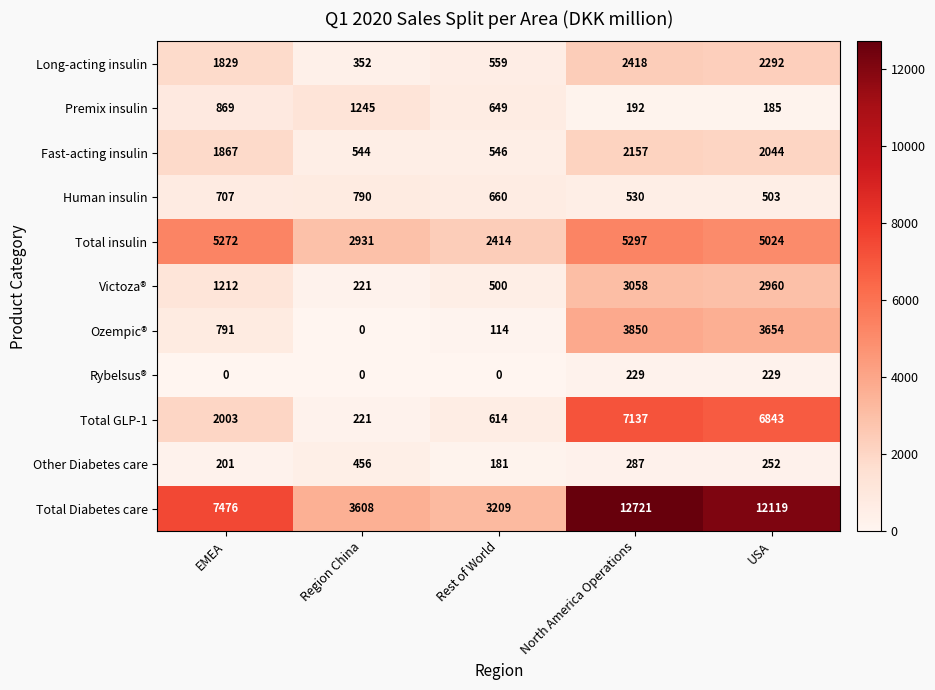

Where is Human insulin nearest to the value 646?

Rest of World